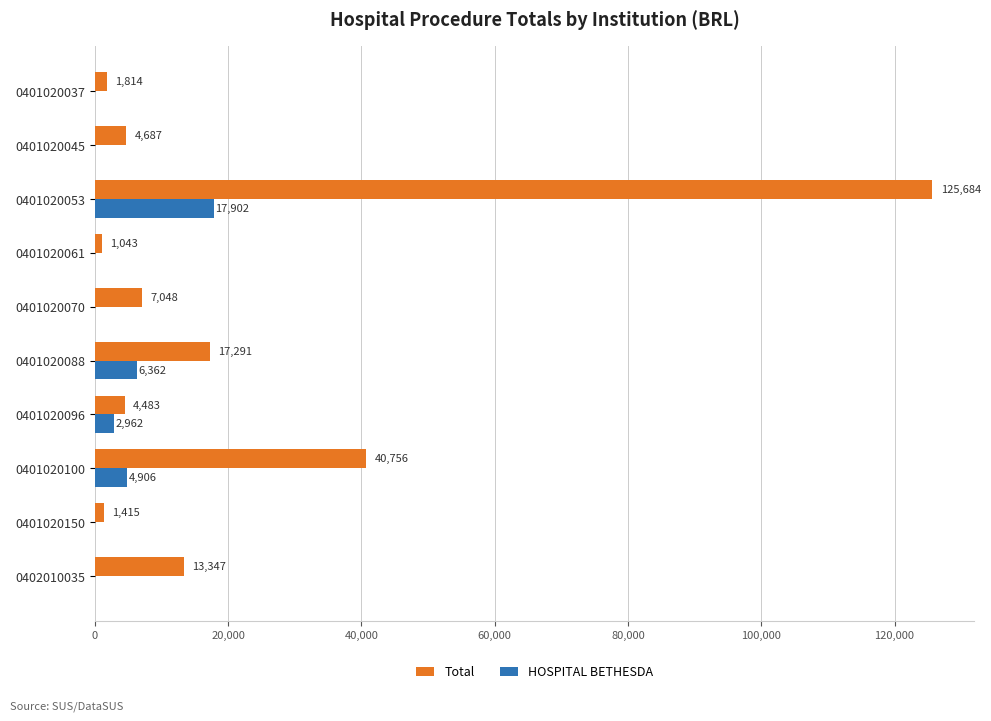

At which category is the sum across all series the highest?

0401020053